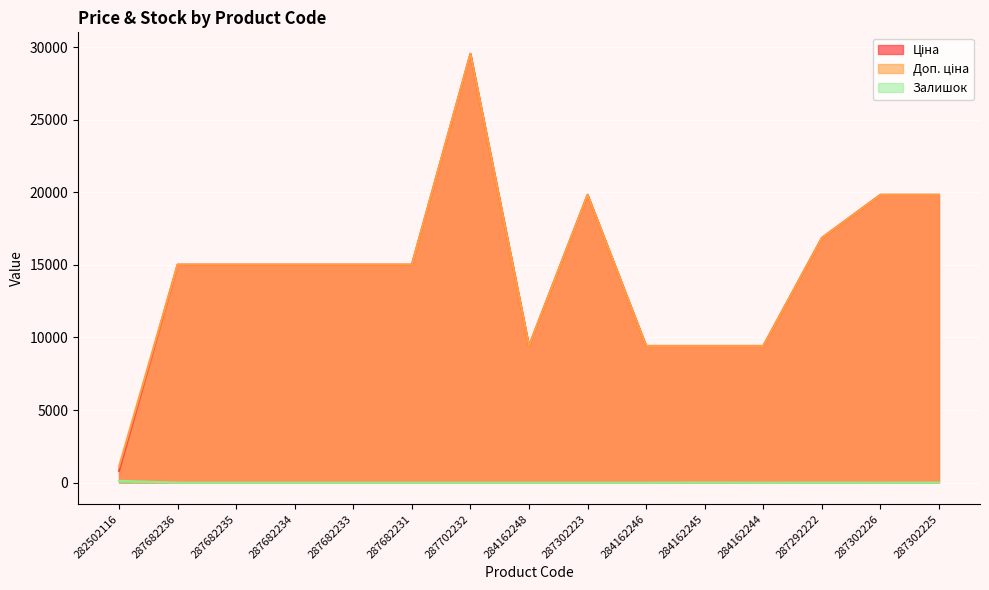

Reading right to left, transcribe all the data shown in this chart.

Ціна: 19831.1	19831.1	16863.2	9416.9	9416.9	9416.9	19831.1	9416.9	29548.9	15019.2	15019.2	15019.2	15019.2	15019.2	813.0
Доп. ціна: 19831.1	19831.1	16863.2	9416.9	9416.9	9416.9	19831.1	9416.9	29548.9	15019.2	15019.2	15019.2	15019.2	15019.2	1101.8
Залишок: 5.0	1.0	4.0	0.0	9.0	0.0	0.0	0.0	0.0	0.0	0.0	0.0	0.0	0.0	125.0